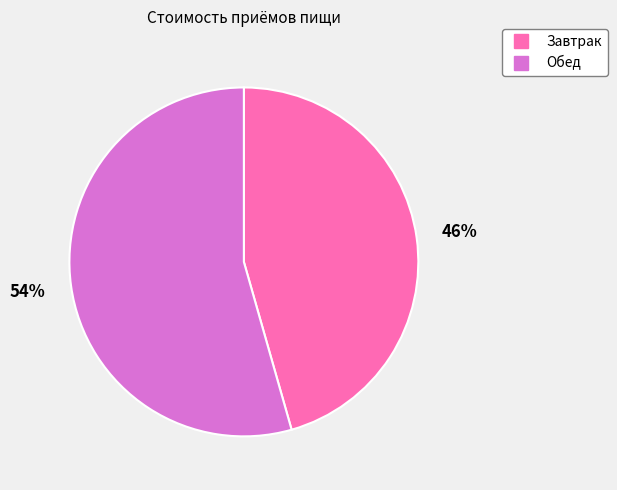

To the nearest percent, what percentage of the pie is Завтрак?

46%